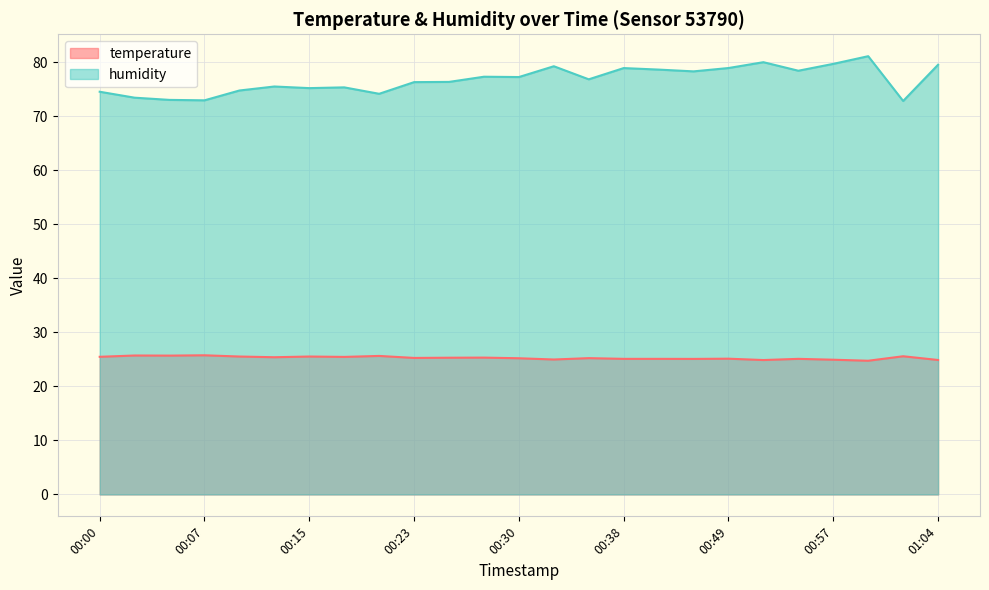

Reading left to right, list all the values displayed in this chart.

temperature: 25.5	25.7	25.7	25.8	25.5	25.4	25.5	25.5	25.6	25.3	25.3	25.3	25.2	25.0	25.2	25.1	25.1	25.1	25.1	24.9	25.1	24.9	24.8	25.6	24.9
humidity: 74.5	73.5	73.0	73.0	74.8	75.5	75.2	75.4	74.2	76.3	76.4	77.3	77.3	79.3	76.8	78.9	78.7	78.3	78.9	80.0	78.4	79.7	81.1	72.8	79.5